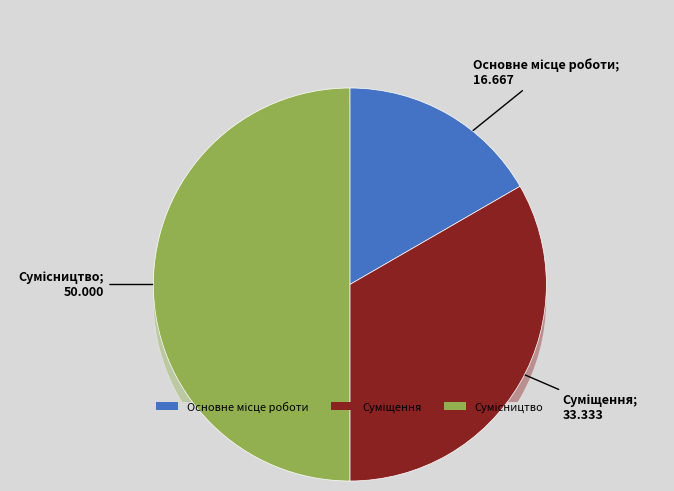

How many segments does this pie chart have?

3